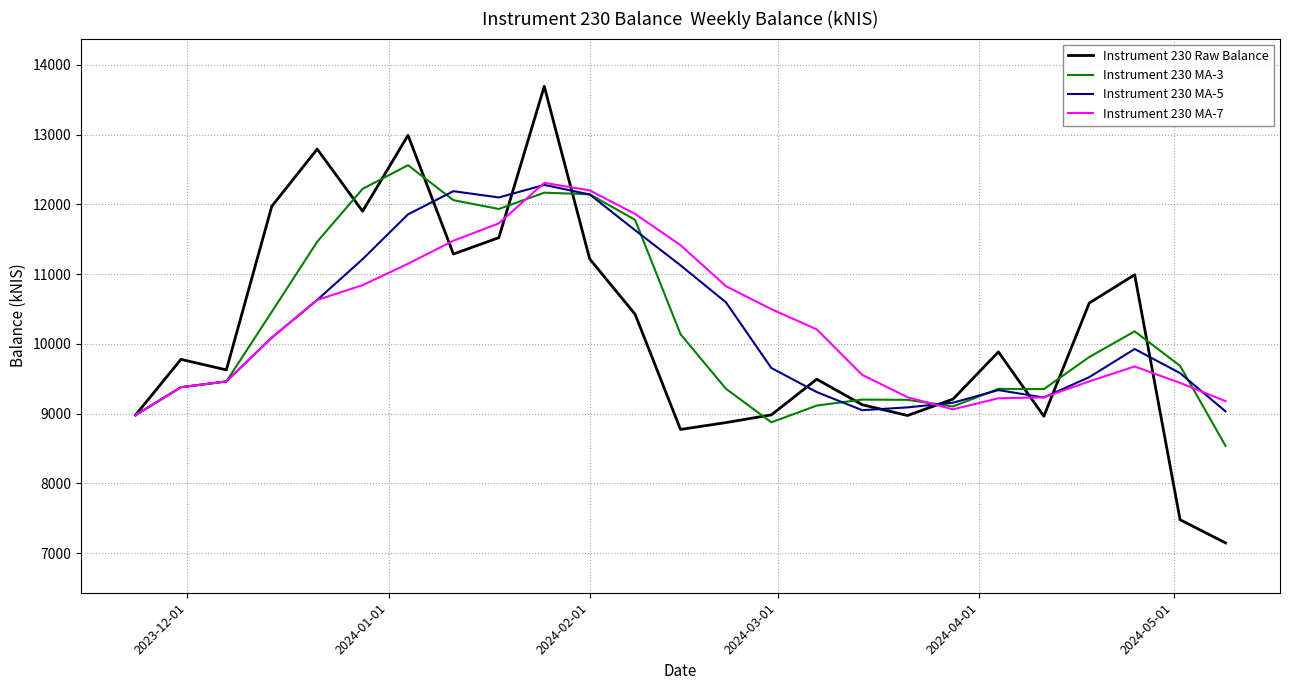

What is the maximum value for Instrument 230 MA-7?

12308.3